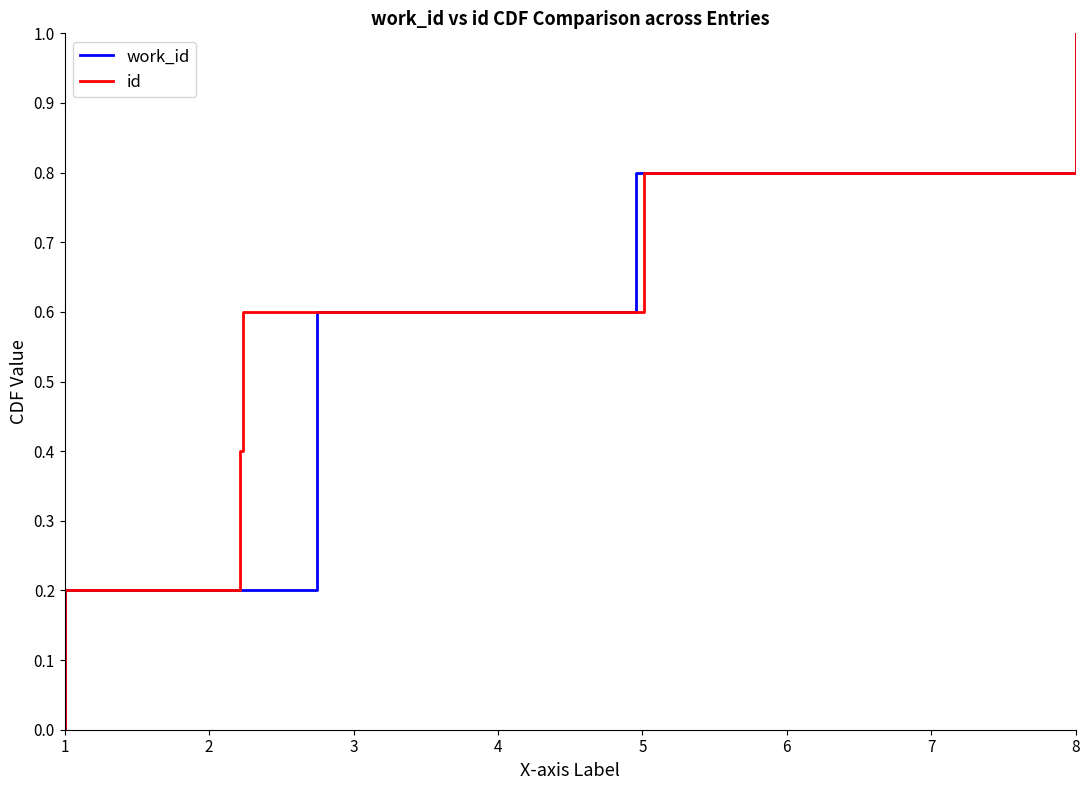

Does the chart have visible grid lines?

No